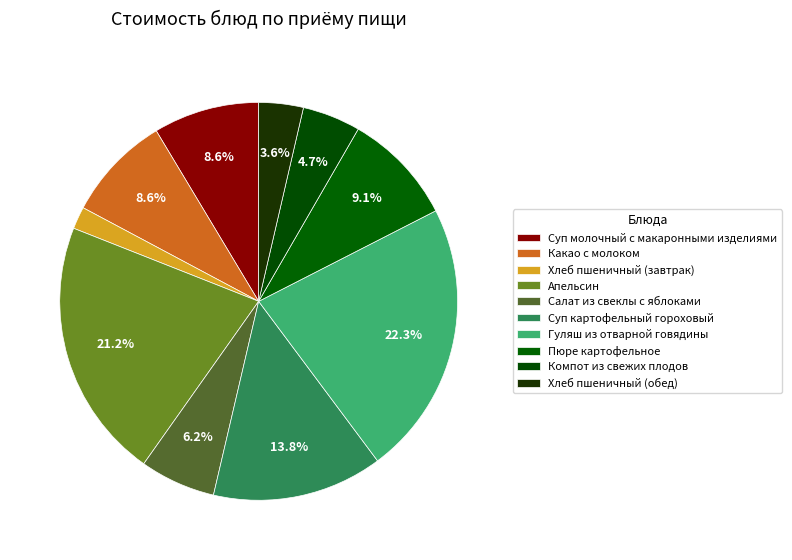

Count the number of slices in the pie.

10